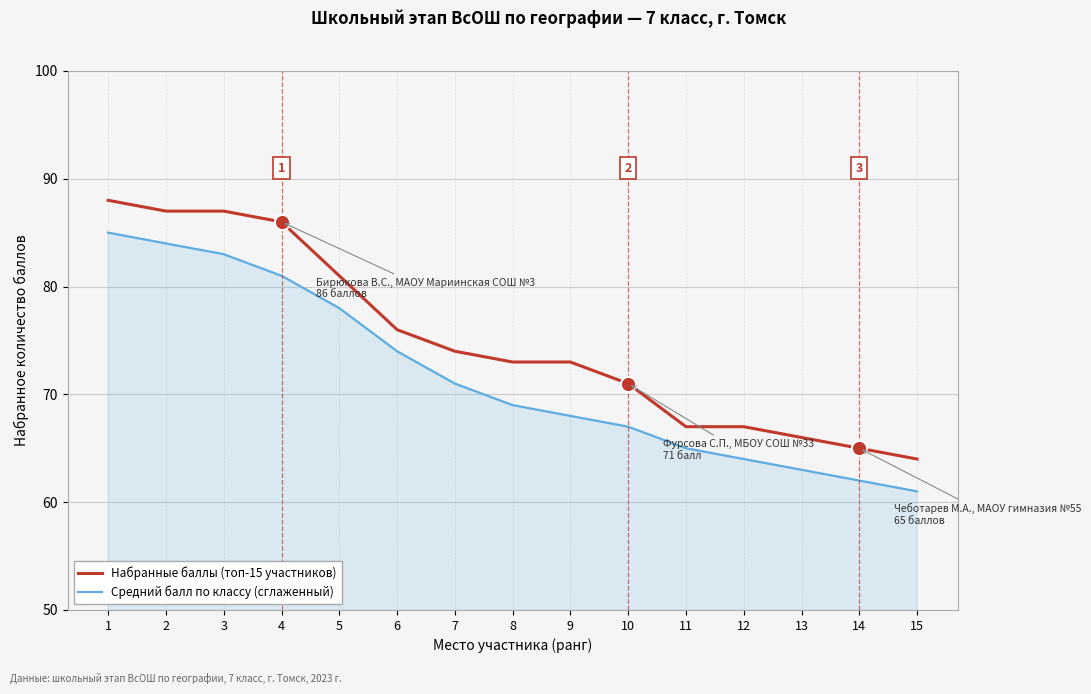

True or false: Набранные баллы (топ-15 участников) and Средний балл по классу (сглаженный) intersect in this chart.

False